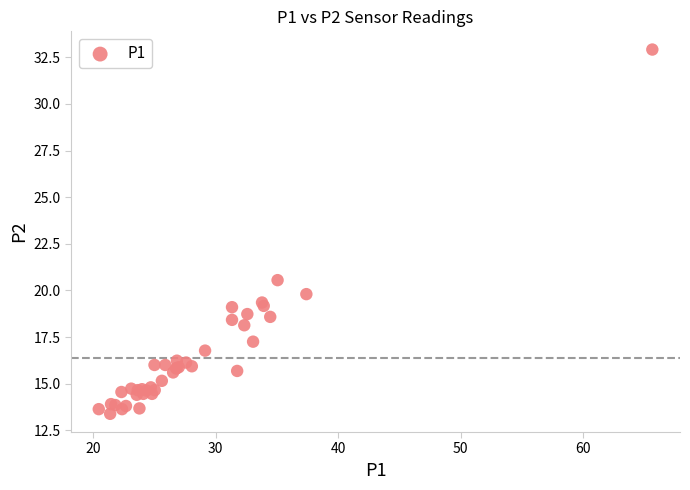

What Y value in the scatter plot is closest to 23?

20.6